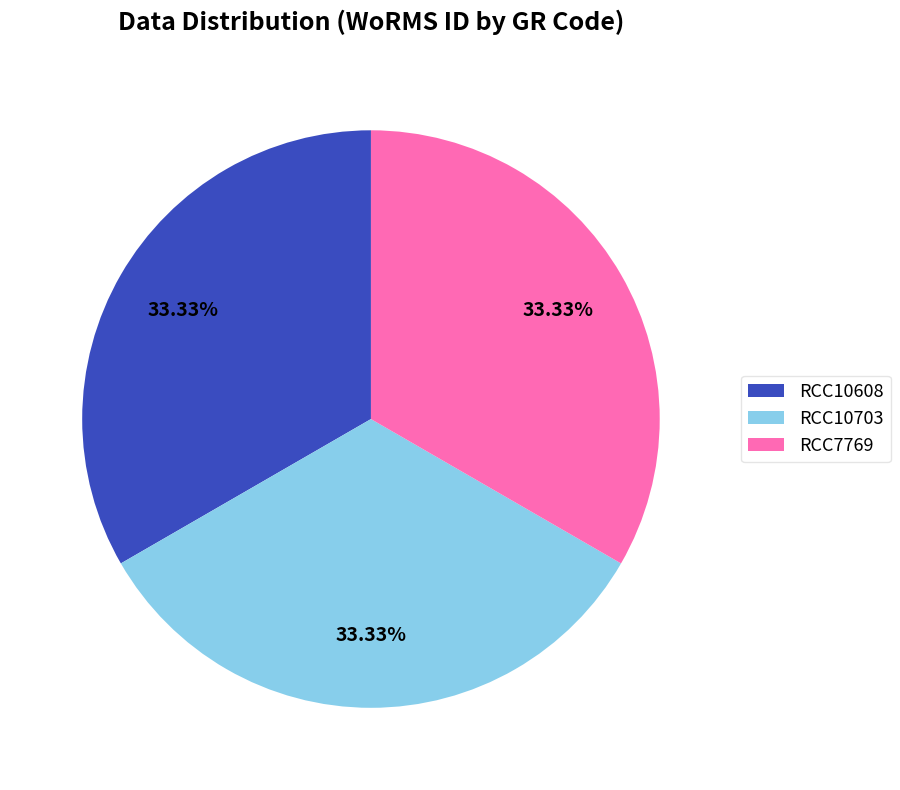

Count the number of slices in the pie.

3